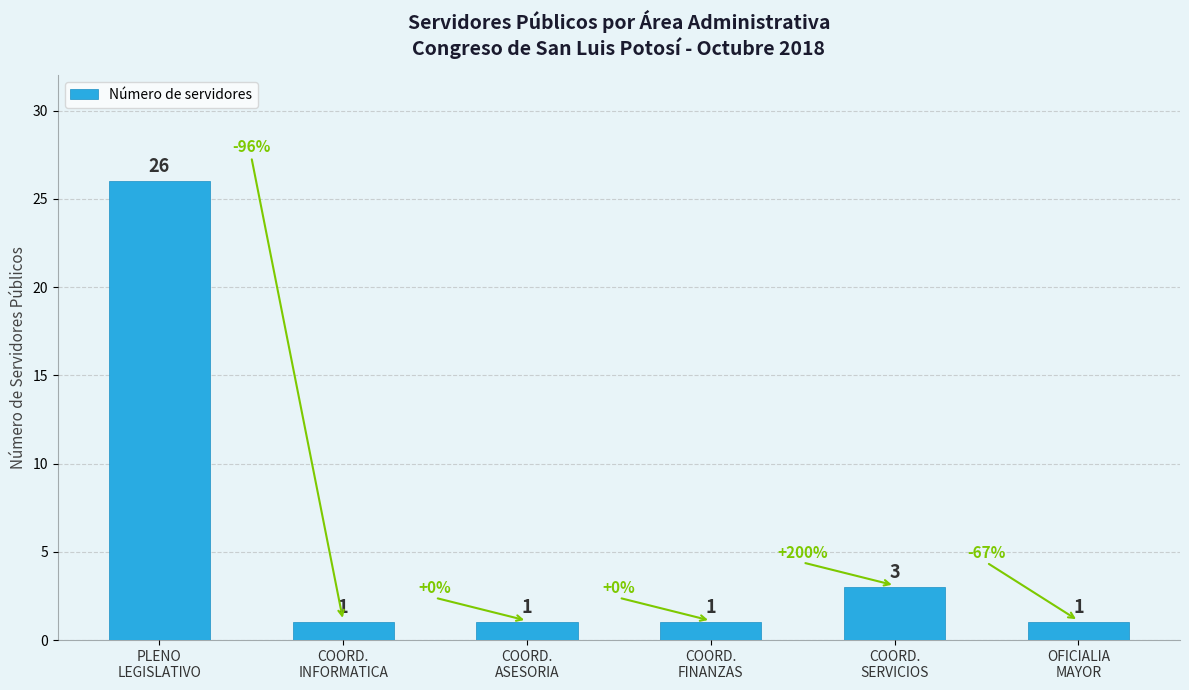

What is the average value?

6